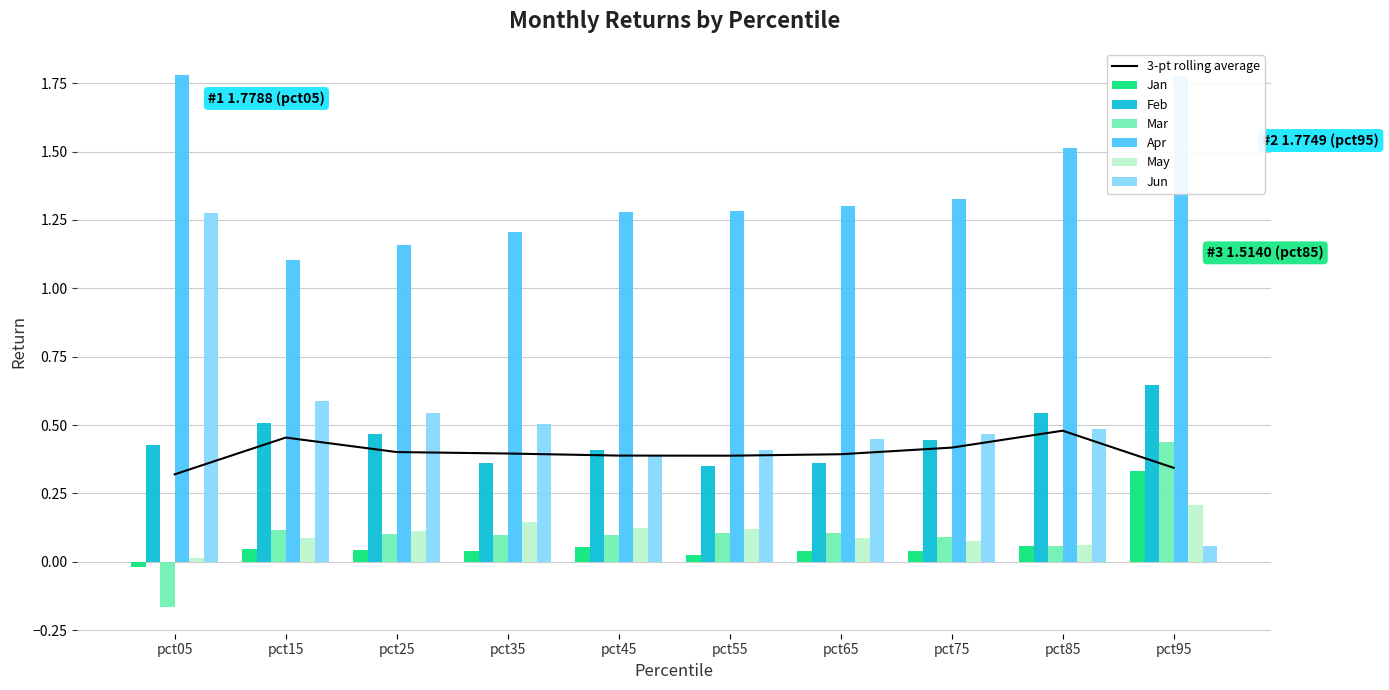

At how many categories does at least one series exceed 1?

10